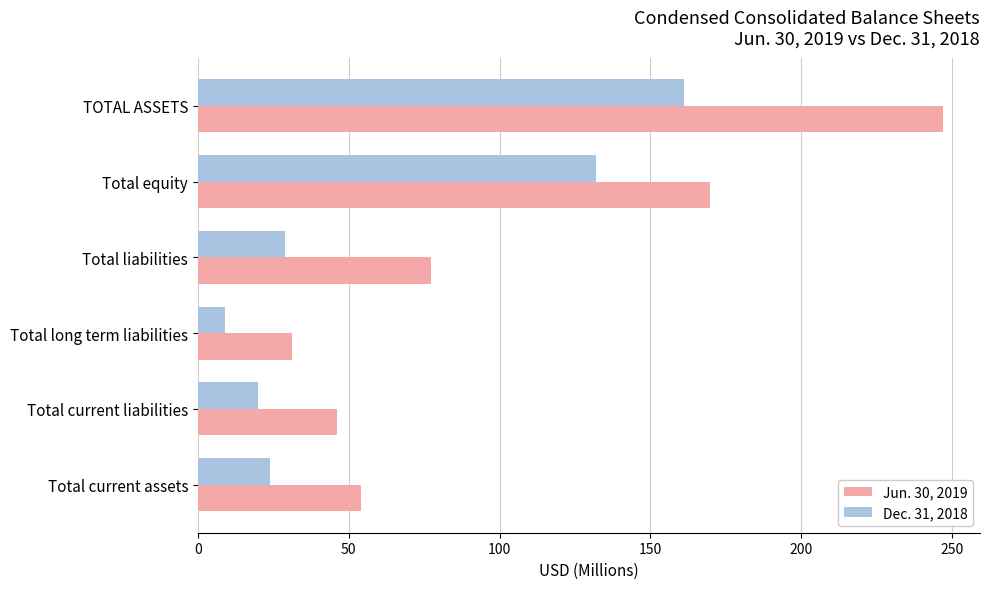

List the series in order of their overall mean, lowest first.

Dec. 31, 2018, Jun. 30, 2019